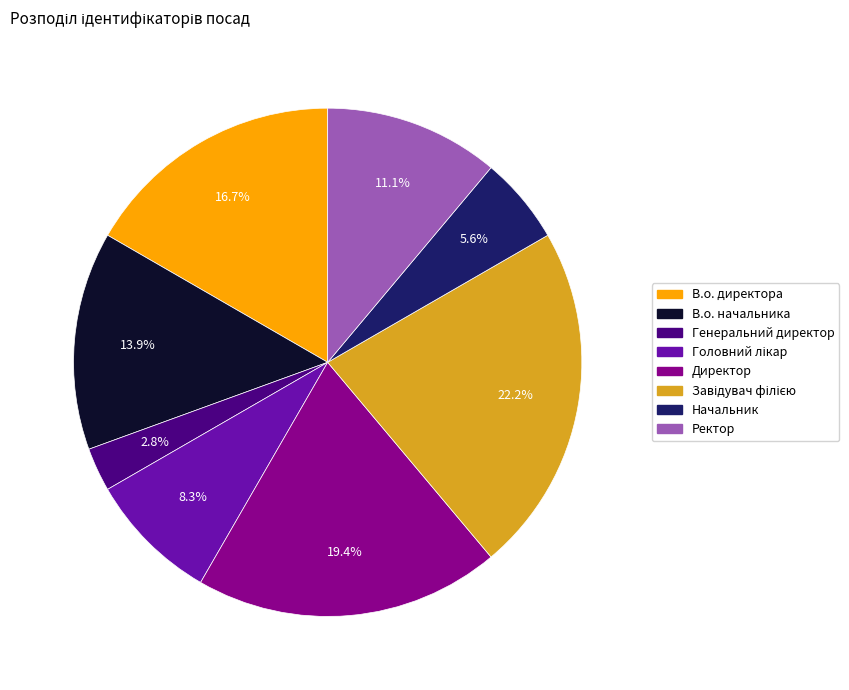

Which has a higher value, Начальник or В.о. начальника?

В.о. начальника